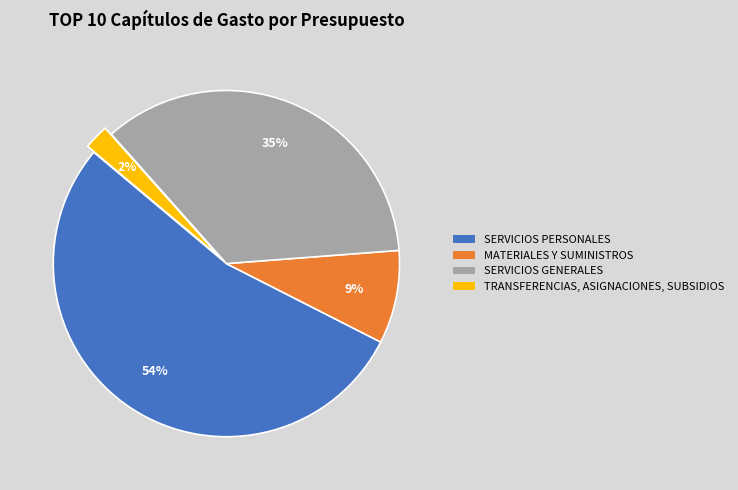

Which has a higher value, TRANSFERENCIAS, ASIGNACIONES, SUBSIDIOS or SERVICIOS PERSONALES?

SERVICIOS PERSONALES